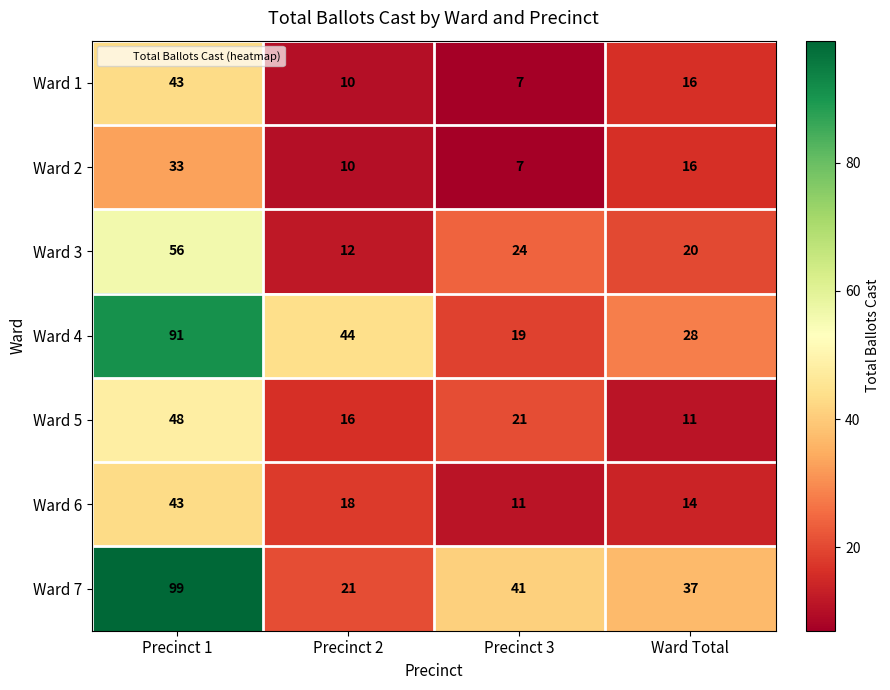

What is the greatest value displayed?

99